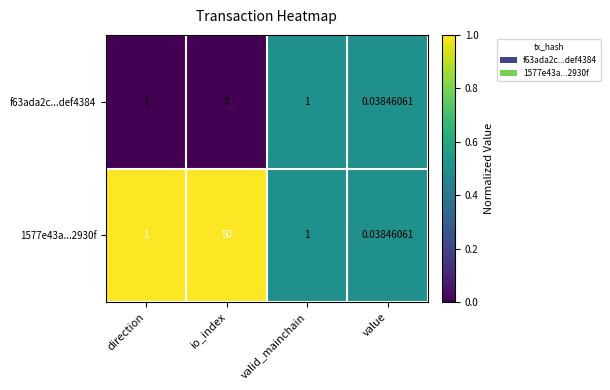

Which series has the widest spread of values?

1577e43a...2930f